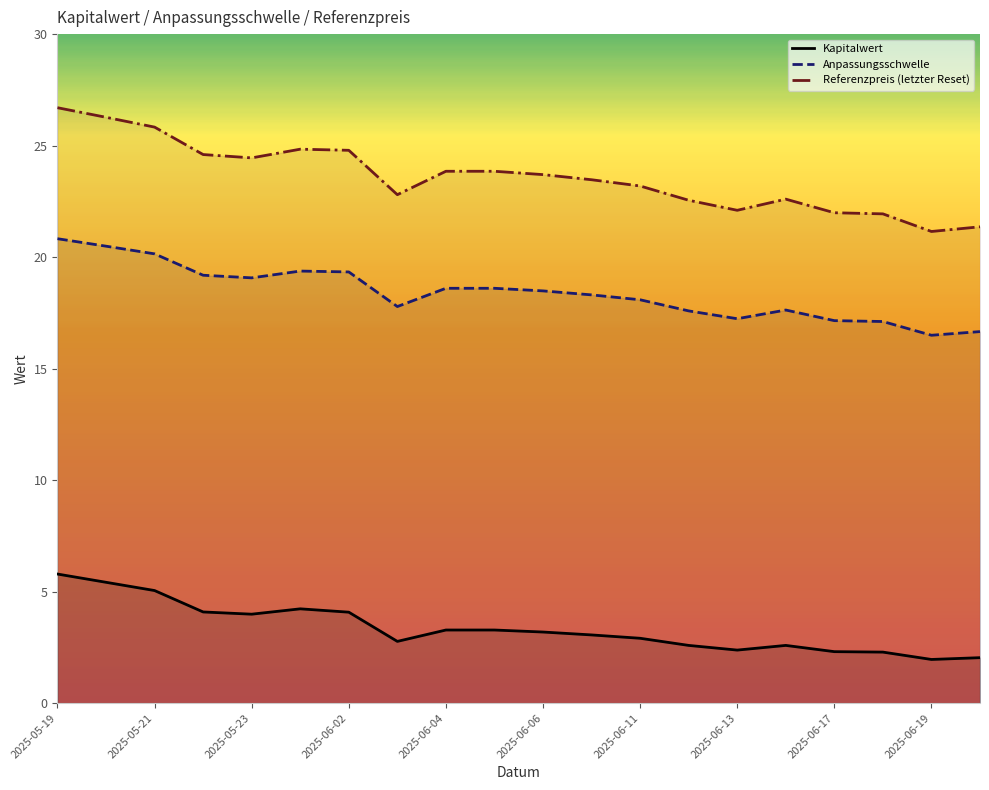

What value does the Anpassungsschwelle series have at 2025-06-06?

18.5